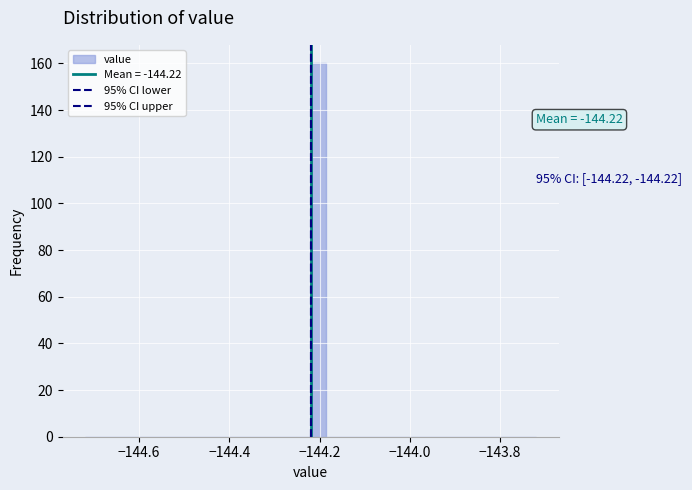

Around what value on the x-axis is the tallest bar? Give the approximate position of its centre, as read against the axis.

-144.20